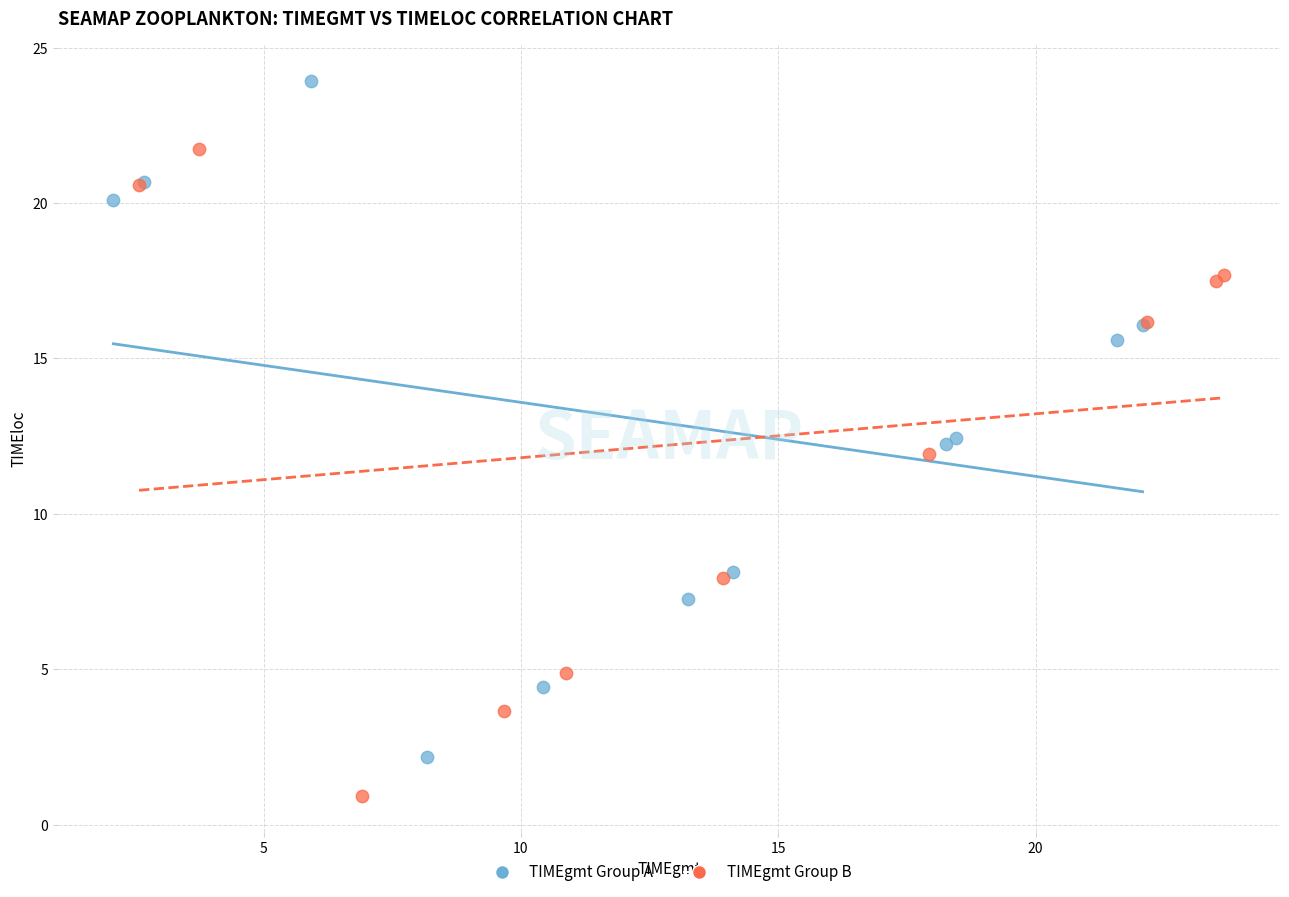

Which series reaches the maximum Y coordinate?

TIMEgmt Group A